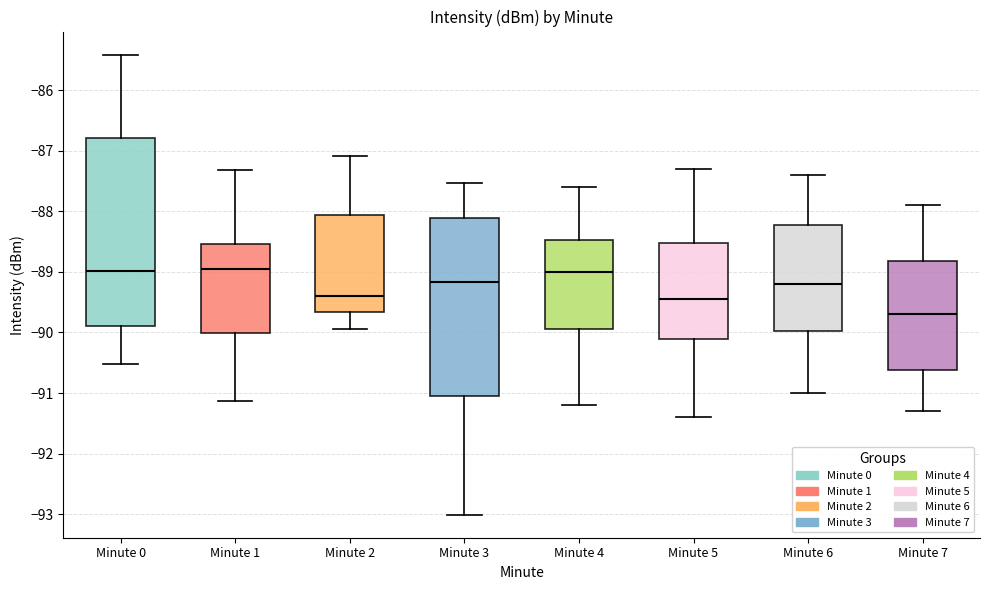

Reading left to right, read every box against the y-axis: the position of its median line, the range the box covers, and the ends of its whiskers. The values are not printed on the chart, so give them approximately, as read against the axis.

Minute 0: median -89.0, box -89.9 to -86.8, whiskers -90.5 to -85.4
Minute 1: median -89.0, box -90.0 to -88.5, whiskers -91.1 to -87.3
Minute 2: median -89.4, box -89.7 to -88.1, whiskers -89.9 to -87.1
Minute 3: median -89.2, box -91.1 to -88.1, whiskers -93.0 to -87.5
Minute 4: median -89.0, box -89.9 to -88.5, whiskers -91.2 to -87.6
Minute 5: median -89.4, box -90.1 to -88.5, whiskers -91.4 to -87.3
Minute 6: median -89.2, box -90.0 to -88.2, whiskers -91.0 to -87.4
Minute 7: median -89.7, box -90.6 to -88.8, whiskers -91.3 to -87.9